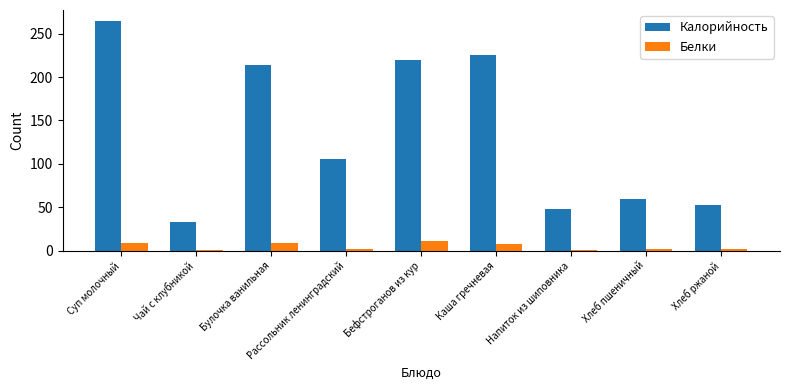

Is it true that Калорийность equals 143.0 at Рассольник ленинградский?

False